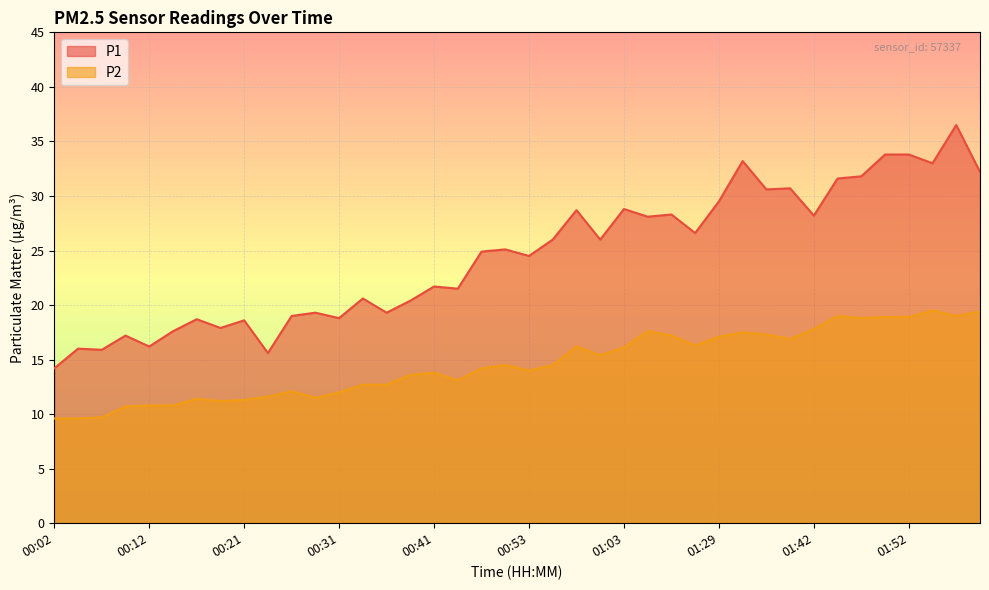

What is the total value across all series at 00:38?

34.0